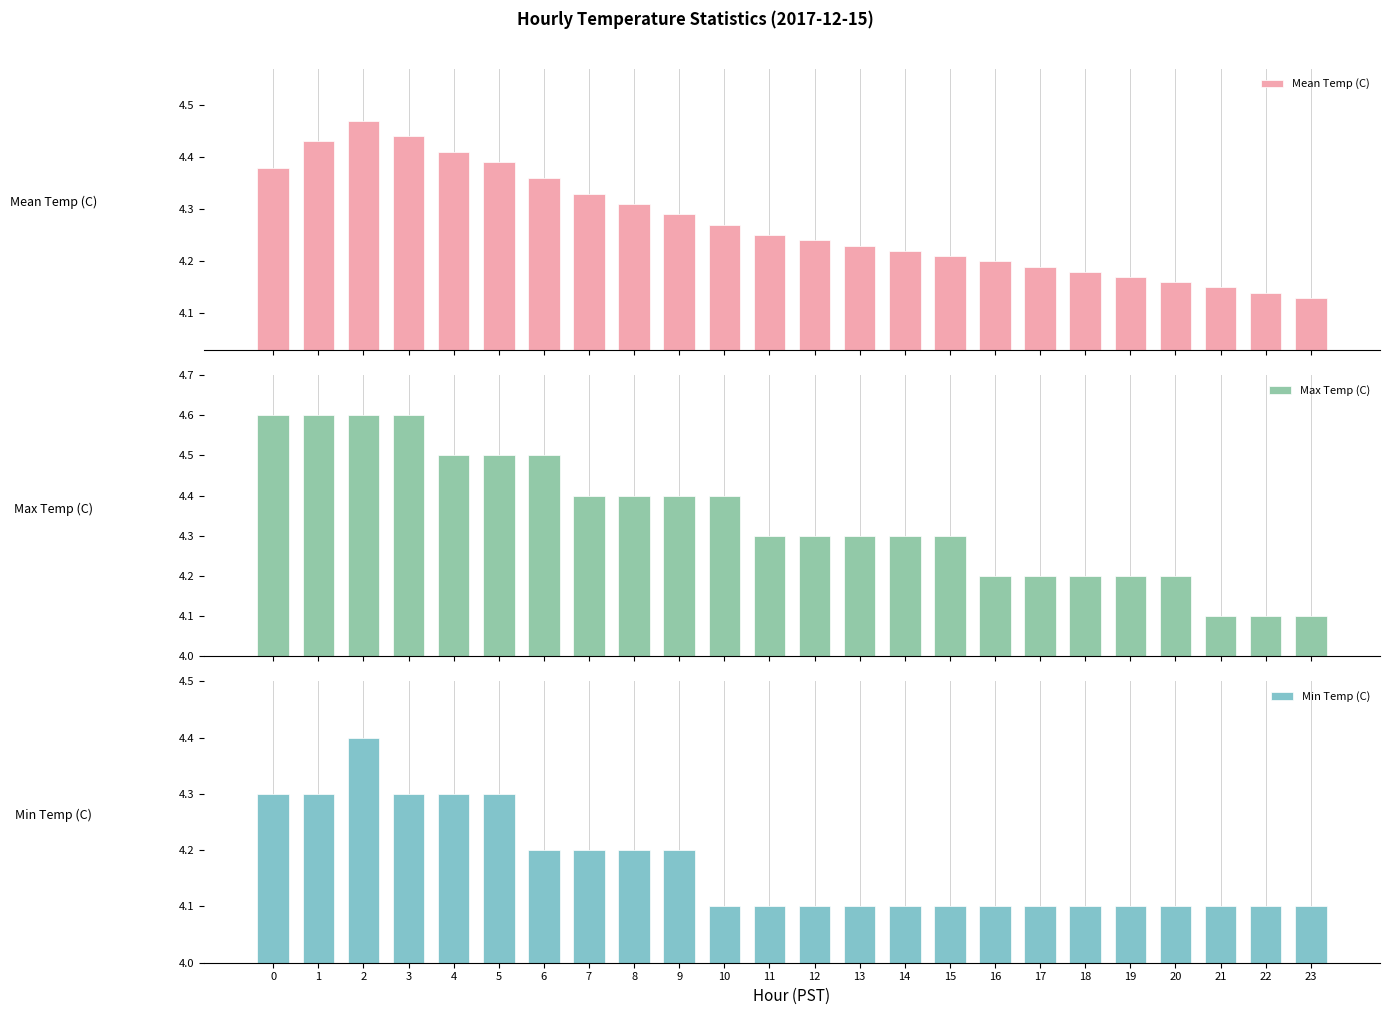

Between 17 and 20, which is larger?

17